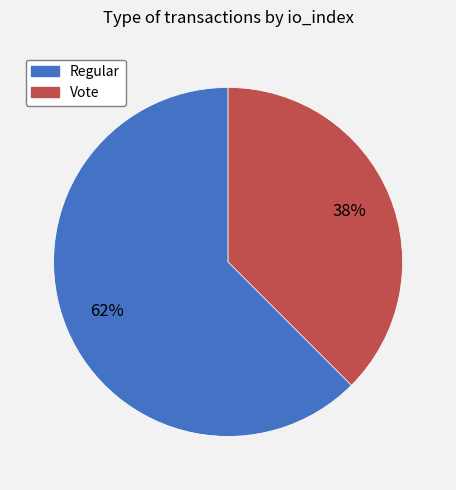

The Regular slice represents 75% of the pie. True or false?

False